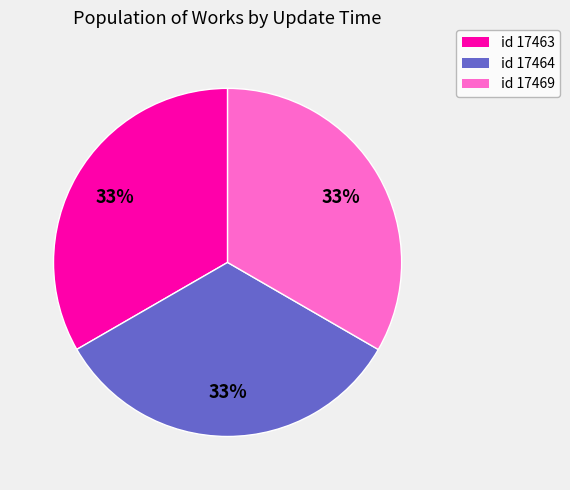

Is there a majority slice in this chart?

No